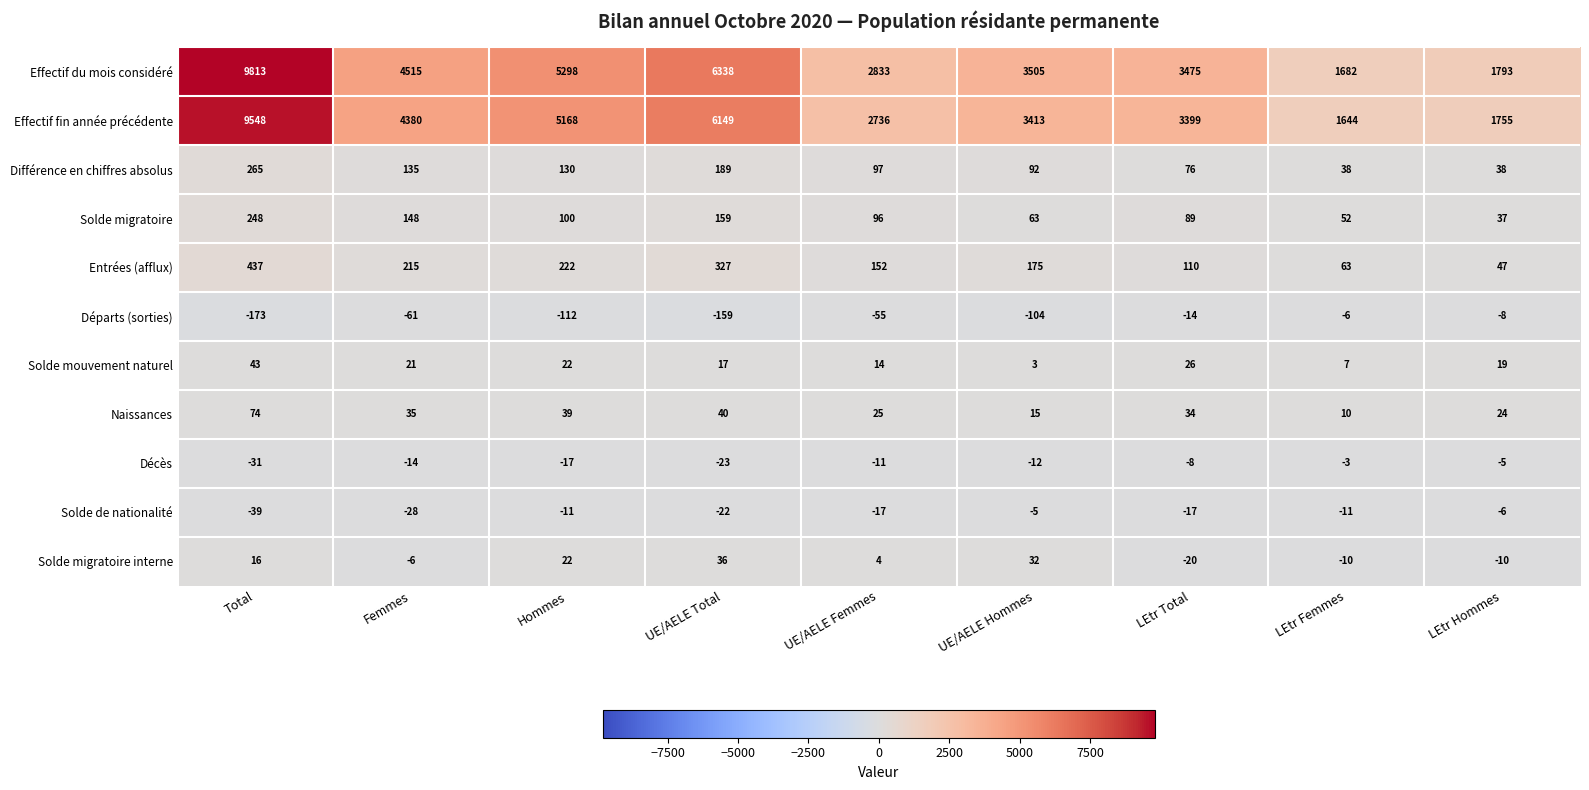

At which category does the chart reach its minimum across all series?

Total